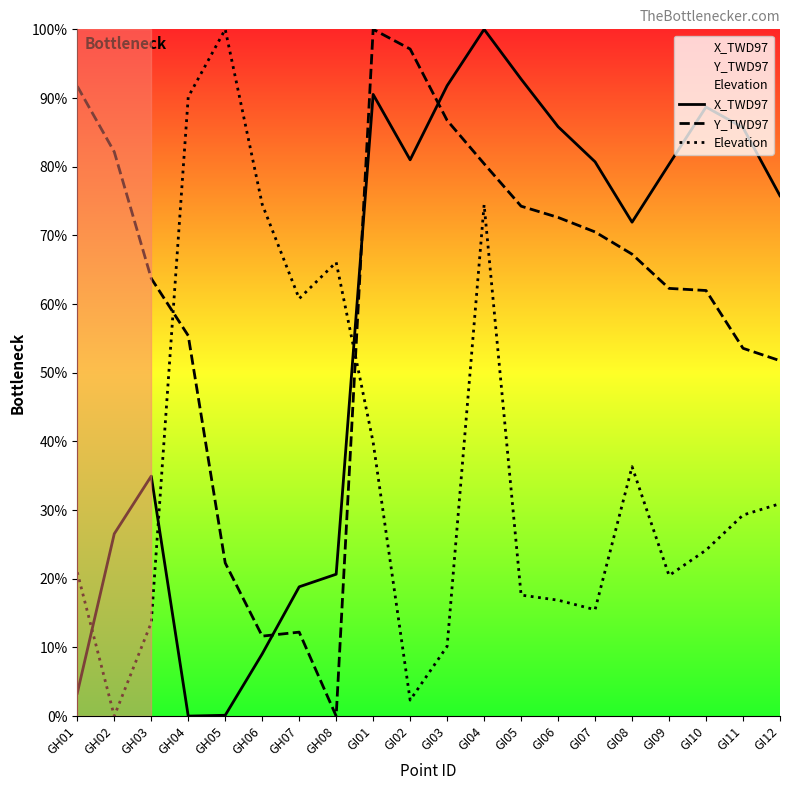

What is the difference between the highest and lowest values at GI12?

44.8